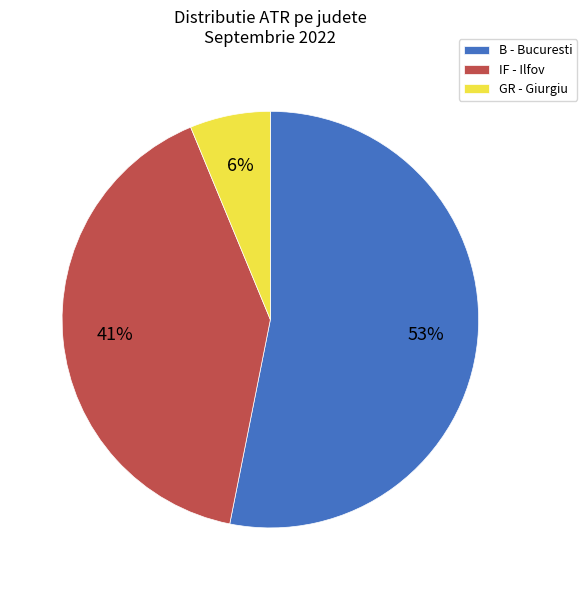

Count the number of slices in the pie.

3